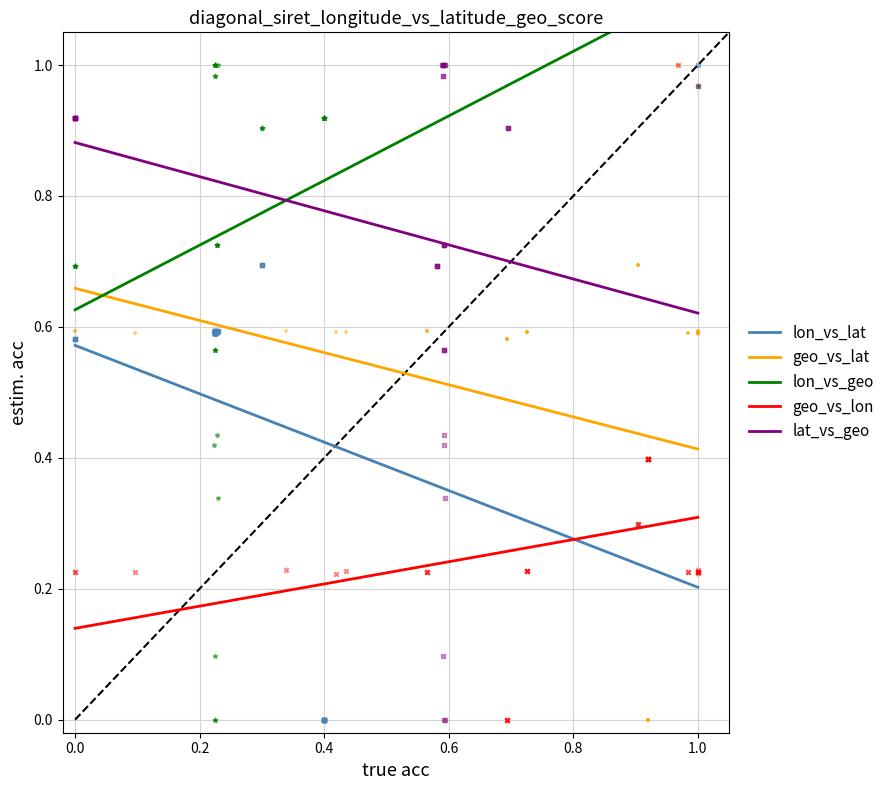

What are all the series names shown in the legend?

lon_vs_lat, geo_vs_lat, lon_vs_geo, geo_vs_lon, lat_vs_geo